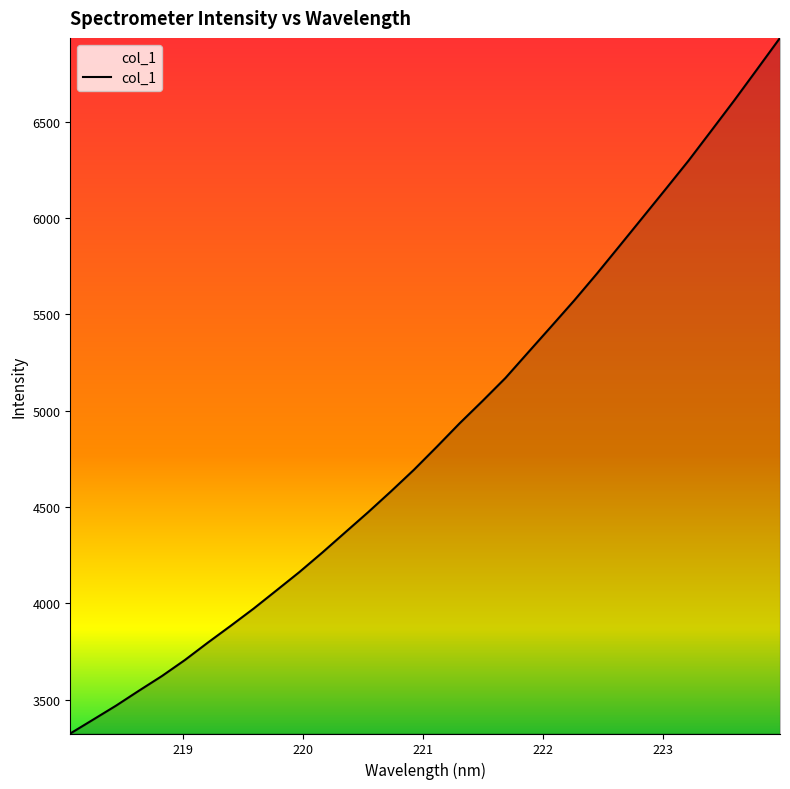

True or false: the data has more than 0 interior local peaks.

False